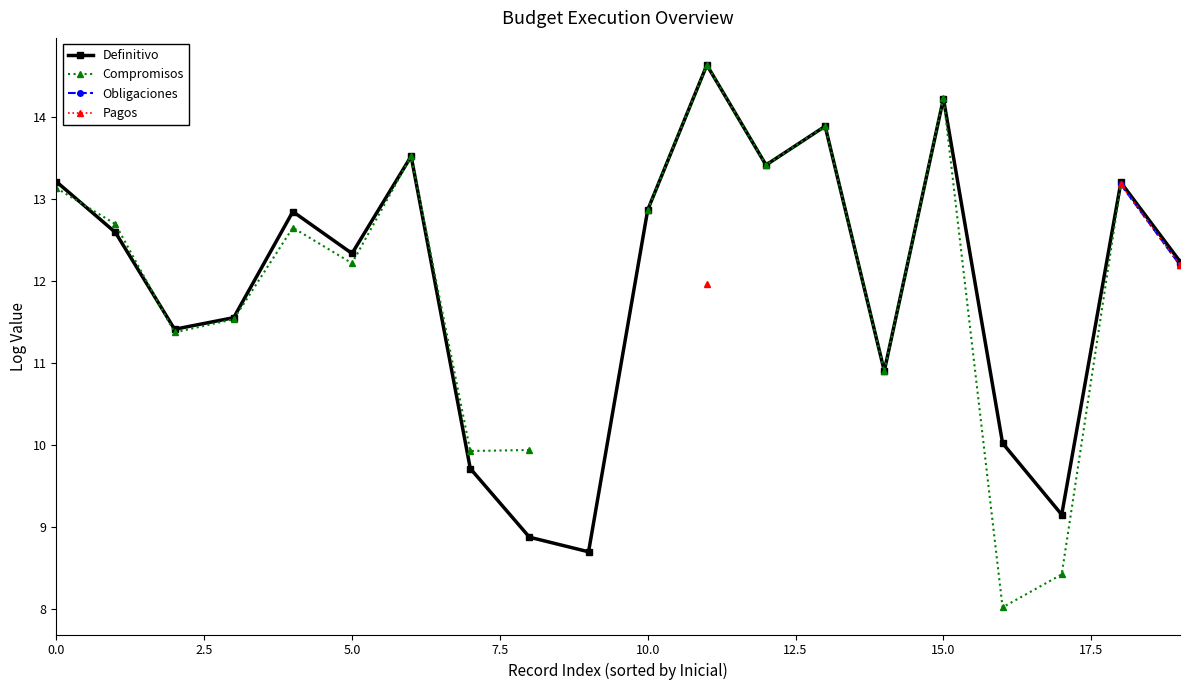

What is the smallest value displayed?

8.0